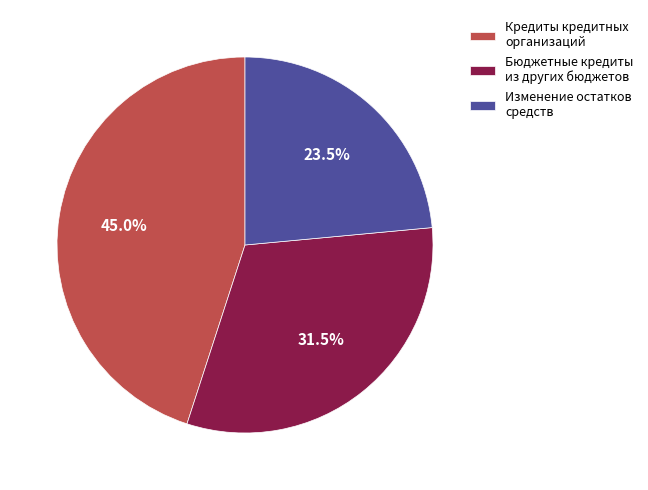

To the nearest percent, what is the combined percentage of Бюджетные кредиты из других бюджетов and Изменение остатков средств?

55%